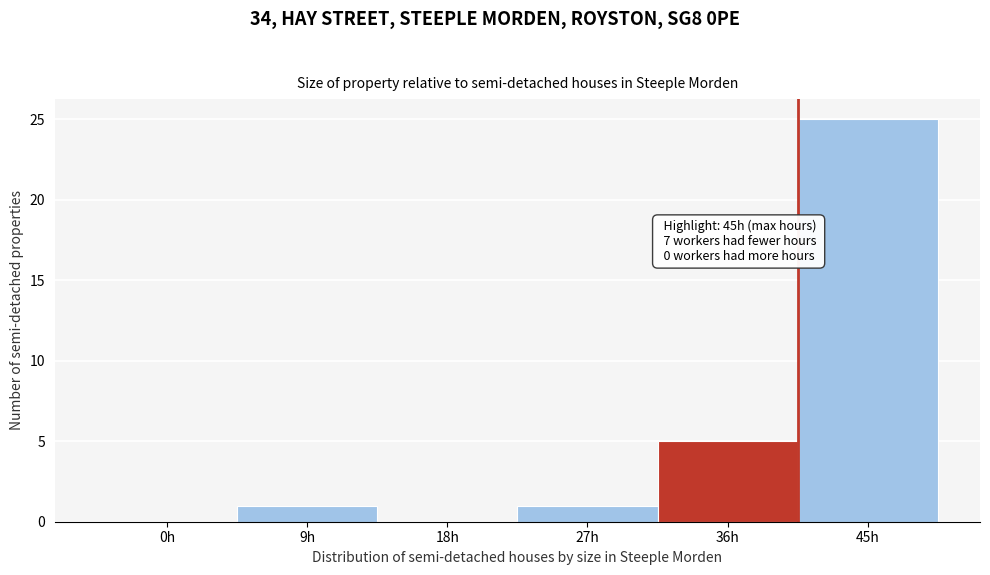

Reading right to left, list all the values displayed in this chart.

45h=25	36h=5	27h=1	18h=0	9h=1	0h=0